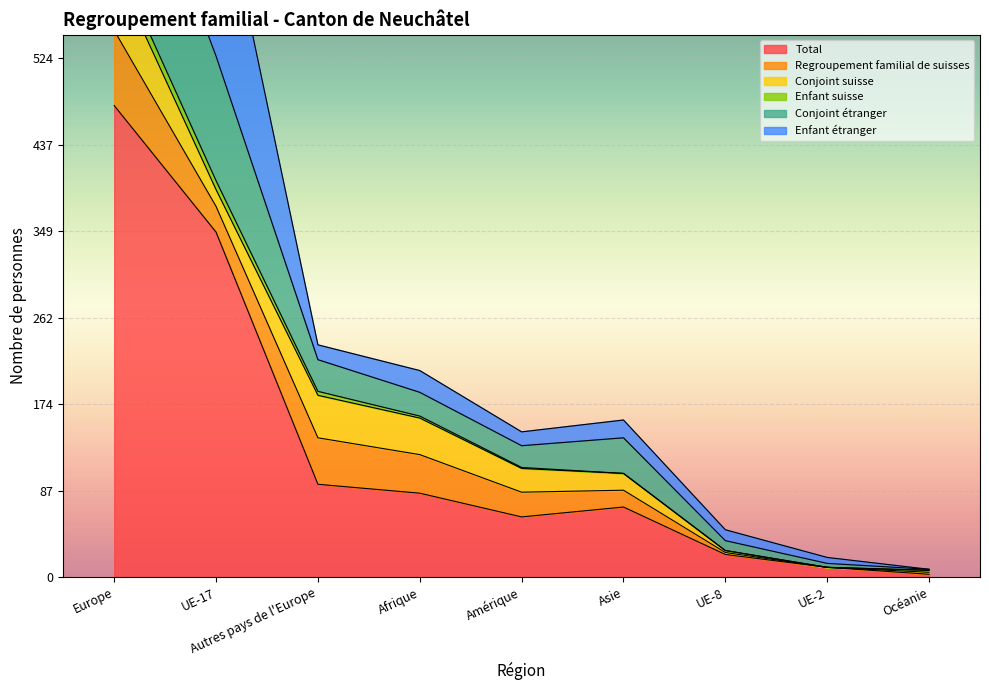

At which label is Total closest to 240?

UE-17